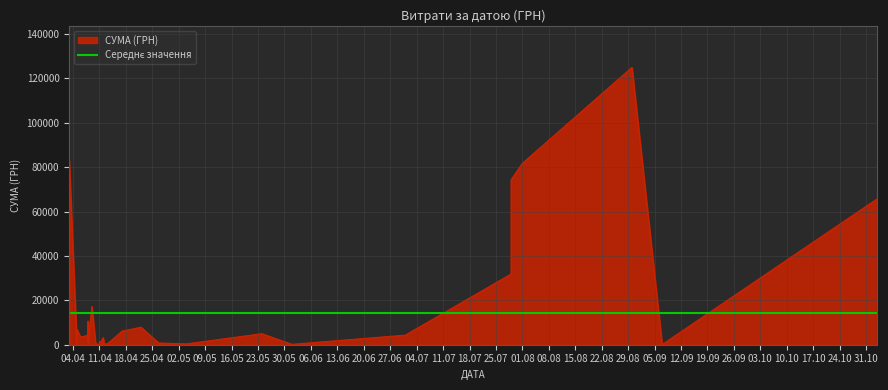

The value at 30.08.2016 is 195916.5. True or false?

False